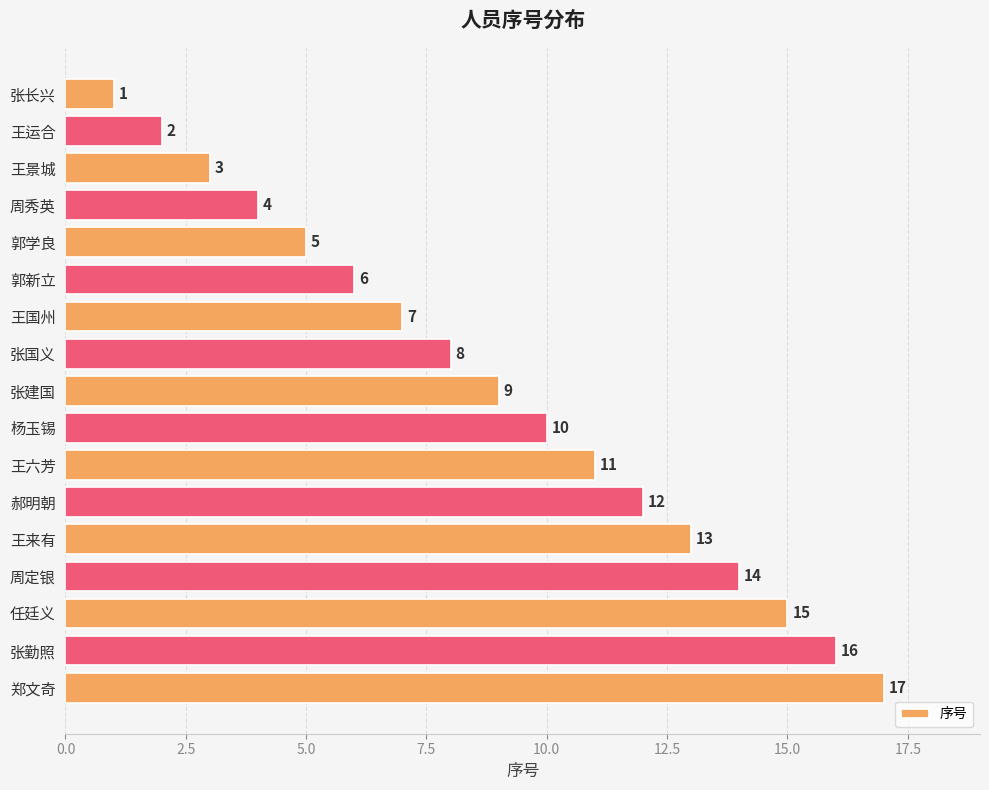

True or false: the data shows 5 at 郝明朝.

False